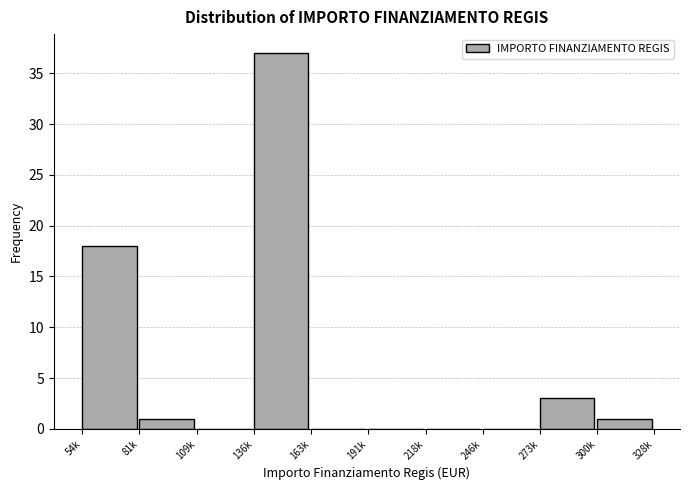

Reading left to right, transcribe all the data shown in this chart.

54k=18	81k=1	109k=0	136k=37	163k=0	191k=0	218k=0	246k=0	273k=3	300k=1